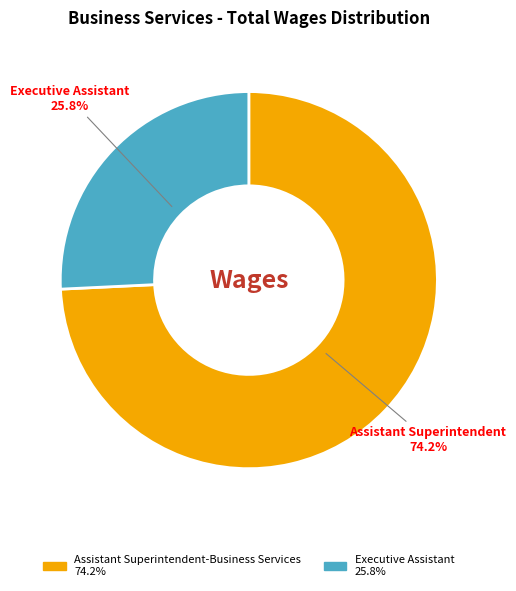

Between Executive Assistant and Assistant Superintendent-Business Services, which is larger?

Assistant Superintendent-Business Services